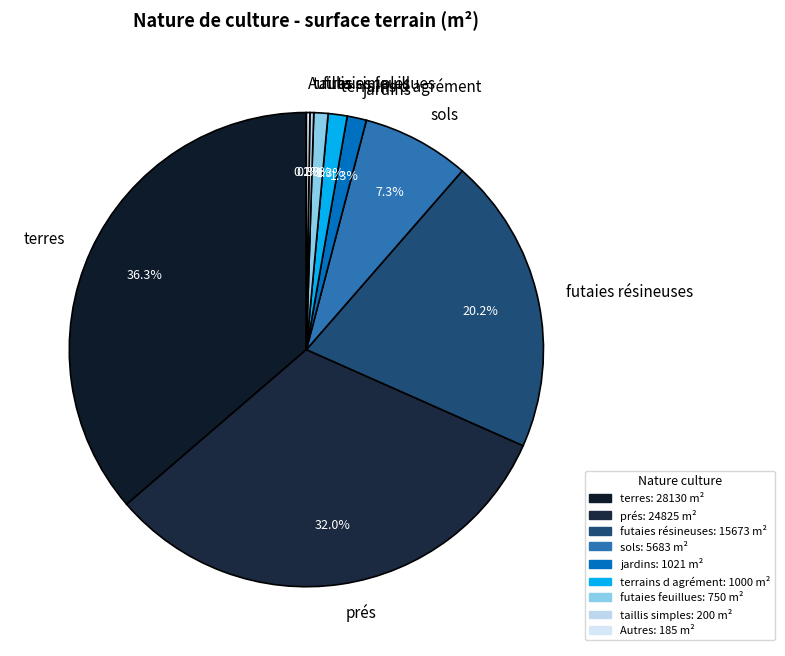

To the nearest percent, what is the average slice percentage?

11%